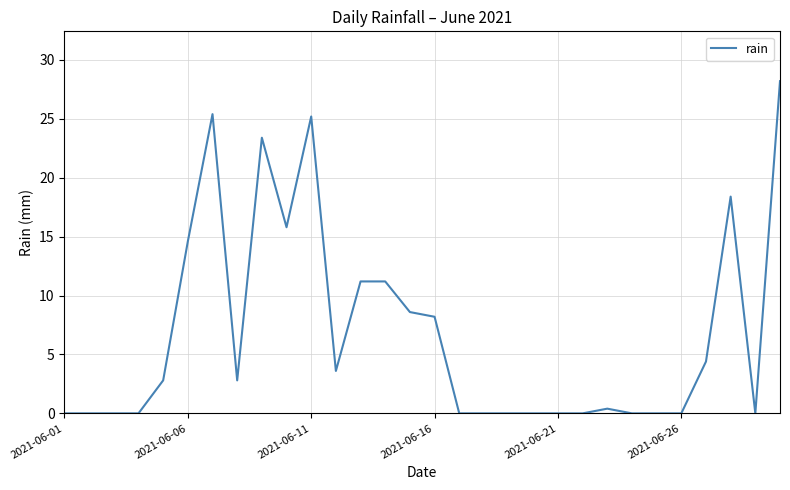

Does the chart display data point markers on the line(s)?

No